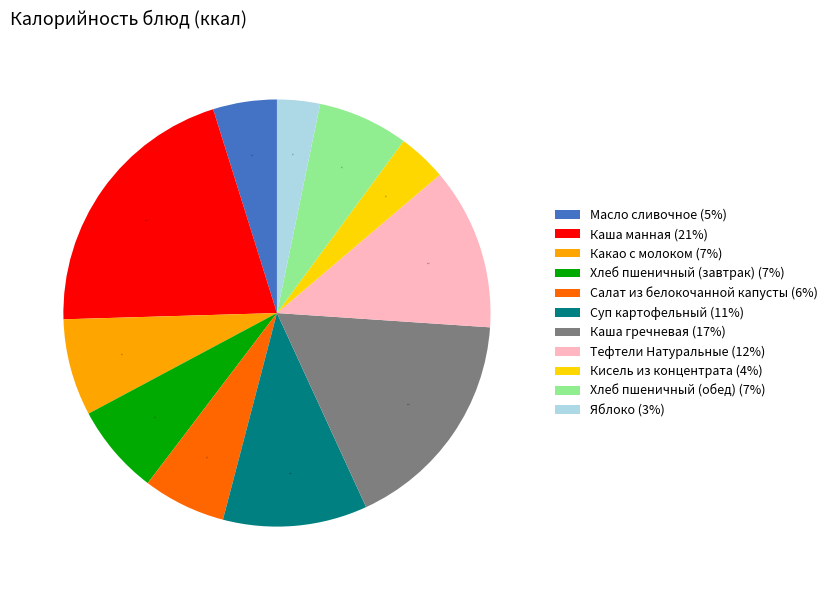

Between Какао с молоком (7%) and Салат из белокочанной капусты (6%), which is larger?

Какао с молоком (7%)